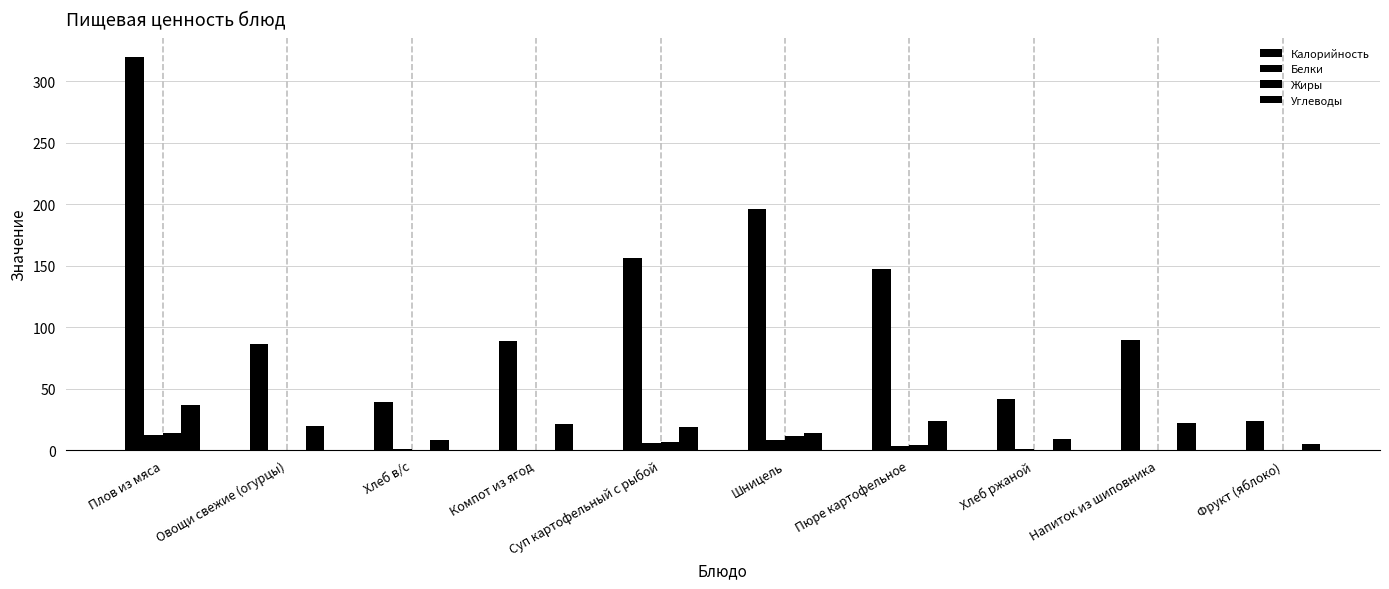

Where is Жиры nearest to the value 6?

Суп картофельный с рыбой